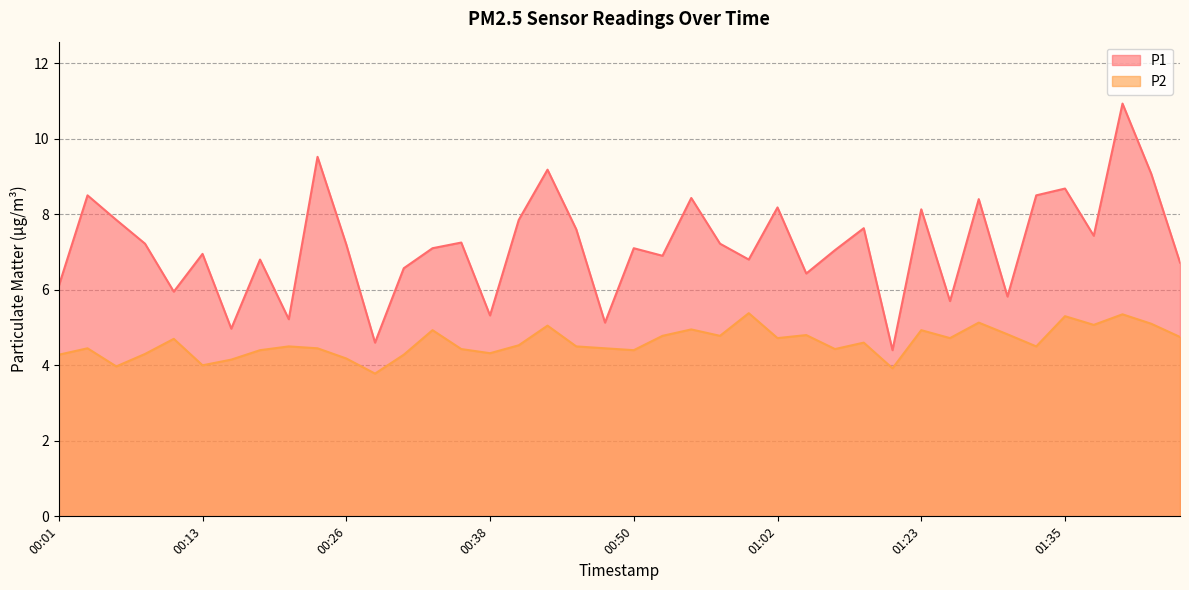

Reading left to right, what are all the values shown in this chart?

P1: 00:01=6.1	00:04=8.5	00:06=7.8	00:08=7.2	00:11=6.0	00:13=7.0	00:16=5.0	00:18=6.8	00:21=5.2	00:23=9.5	00:26=7.2	00:28=4.6	00:30=6.6	00:33=7.1	00:35=7.2	00:38=5.3	00:40=7.8	00:43=9.2	00:45=7.6	00:47=5.1	00:50=7.1	00:52=6.9	00:55=8.4	00:57=7.2	01:00=6.8	01:02=8.2	01:05=6.4	01:15=7.0	01:18=7.6	01:20=4.4	01:23=8.1	01:25=5.7	01:28=8.4	01:30=5.8	01:33=8.5	01:35=8.7	01:38=7.4	01:40=10.9	01:43=9.1	01:45=6.7
P2: 00:01=4.3	00:04=4.5	00:06=4.0	00:08=4.3	00:11=4.7	00:13=4.0	00:16=4.2	00:18=4.4	00:21=4.5	00:23=4.5	00:26=4.2	00:28=3.8	00:30=4.3	00:33=4.9	00:35=4.4	00:38=4.3	00:40=4.5	00:43=5.0	00:45=4.5	00:47=4.5	00:50=4.4	00:52=4.8	00:55=5.0	00:57=4.8	01:00=5.4	01:02=4.7	01:05=4.8	01:15=4.4	01:18=4.6	01:20=3.9	01:23=4.9	01:25=4.7	01:28=5.1	01:30=4.8	01:33=4.5	01:35=5.3	01:38=5.1	01:40=5.3	01:43=5.1	01:45=4.8